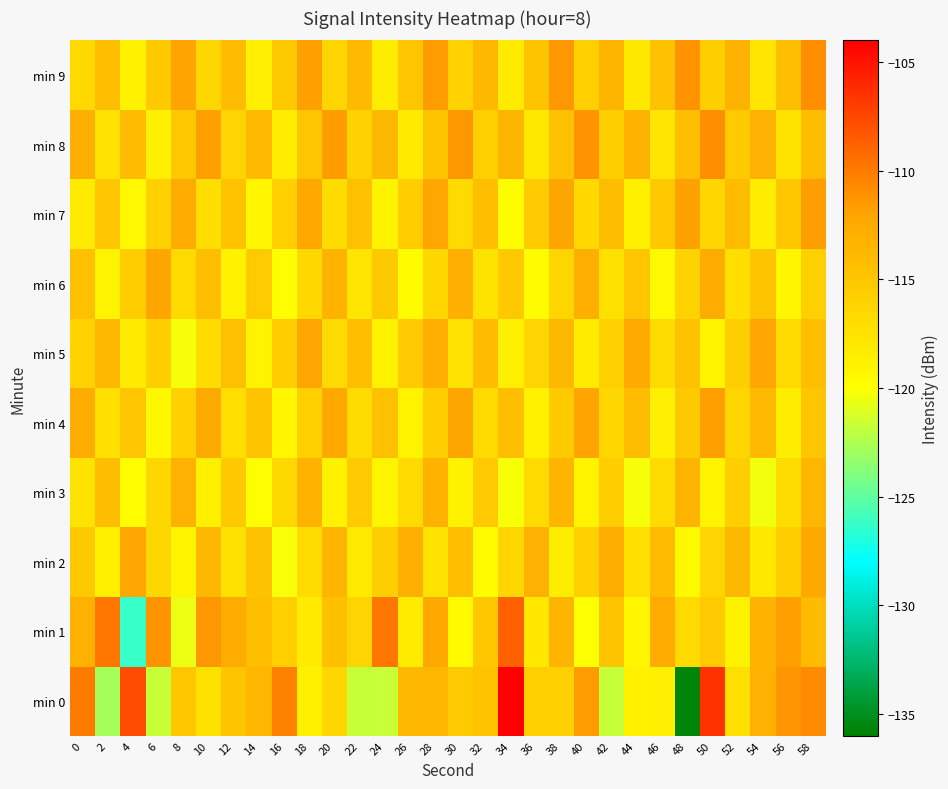

What is the minimum value shown in the chart?

-135.7